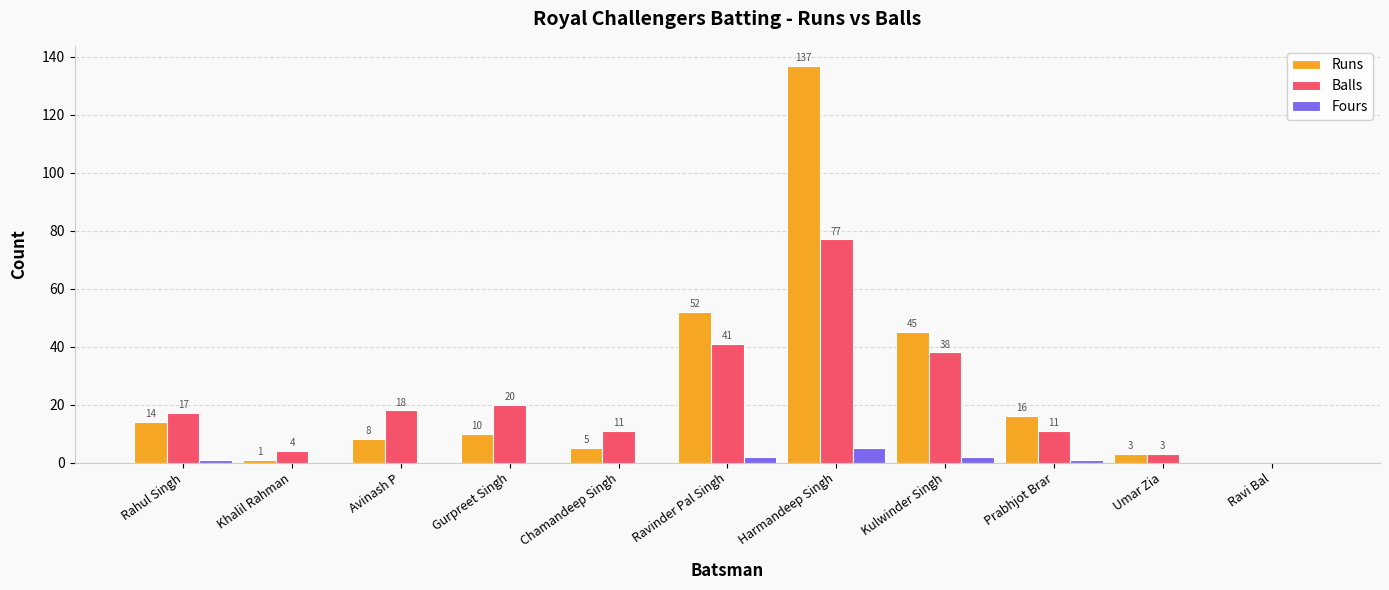

What is the maximum value for Fours?

5